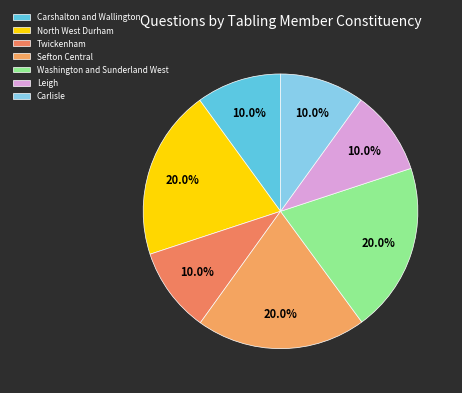

How many slices are in this pie chart?

7